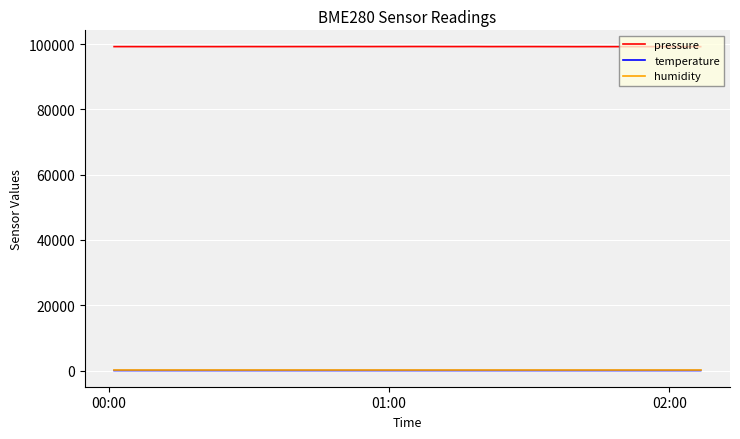

How many series are shown in this chart?

3